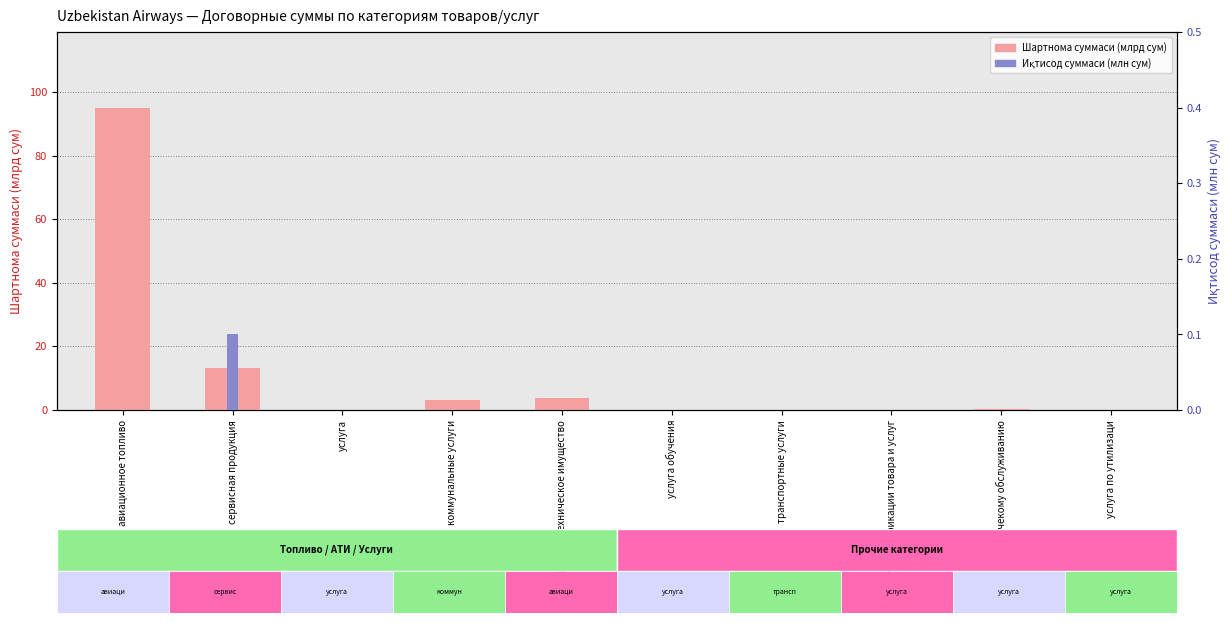

The value of Шартнома суммаси (млрд сум) at услуга обучения is 0.2. True or false?

False